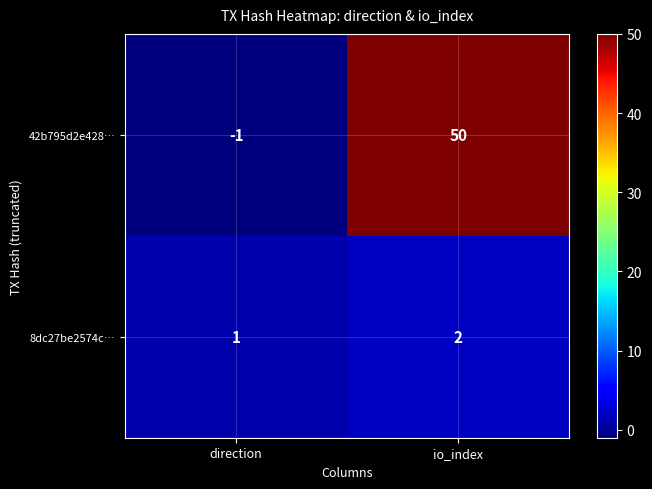

What is the total value across all series at io_index?

52